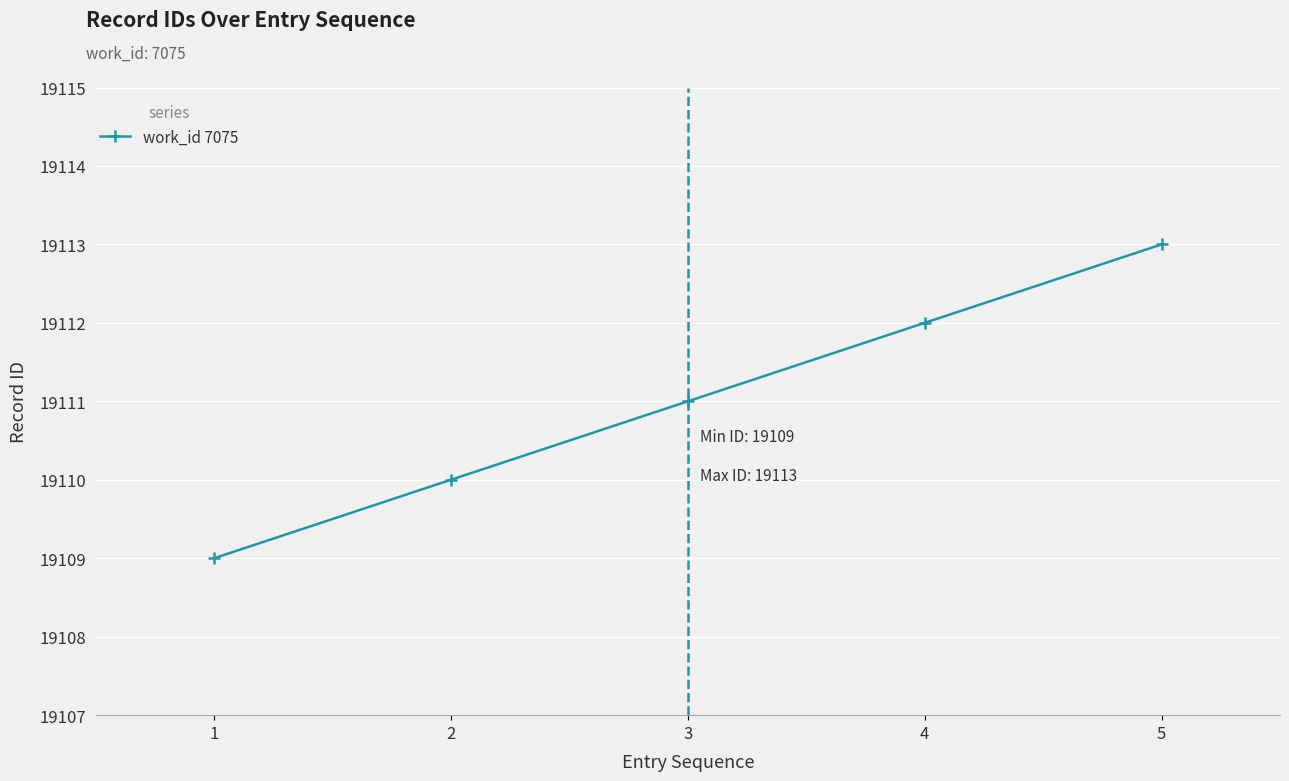

What is the value of the 4th point from the left?

19112